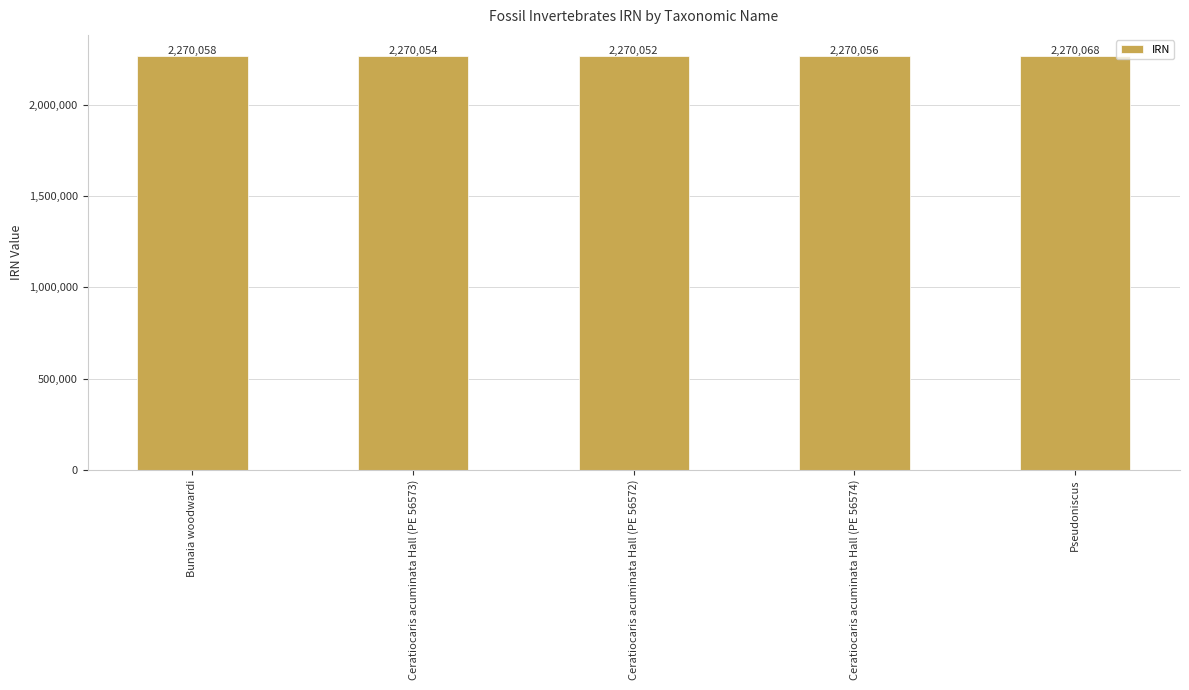

How many values are between 2270054 and 2270058?

3